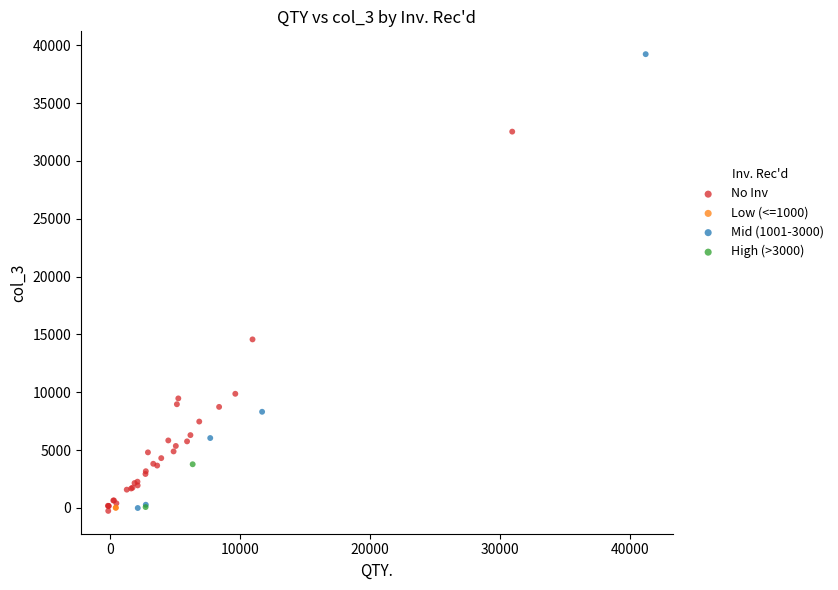

What are all the series names shown in the legend?

No Inv, Low (<=1000), Mid (1001-3000), High (>3000)